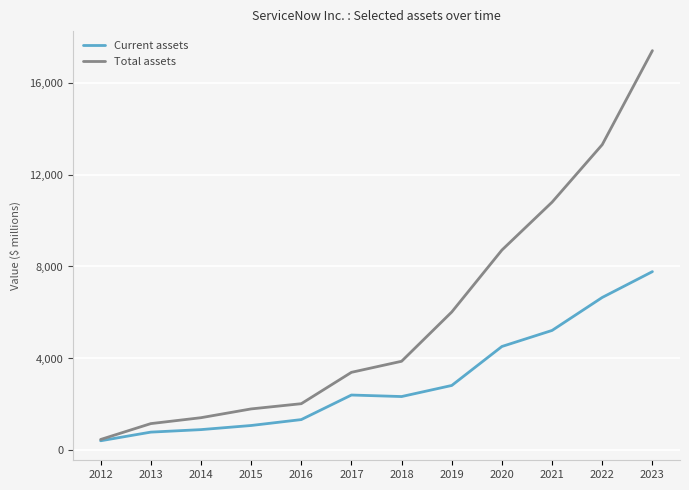

Where is Current assets nearest to the value 4099?

2020